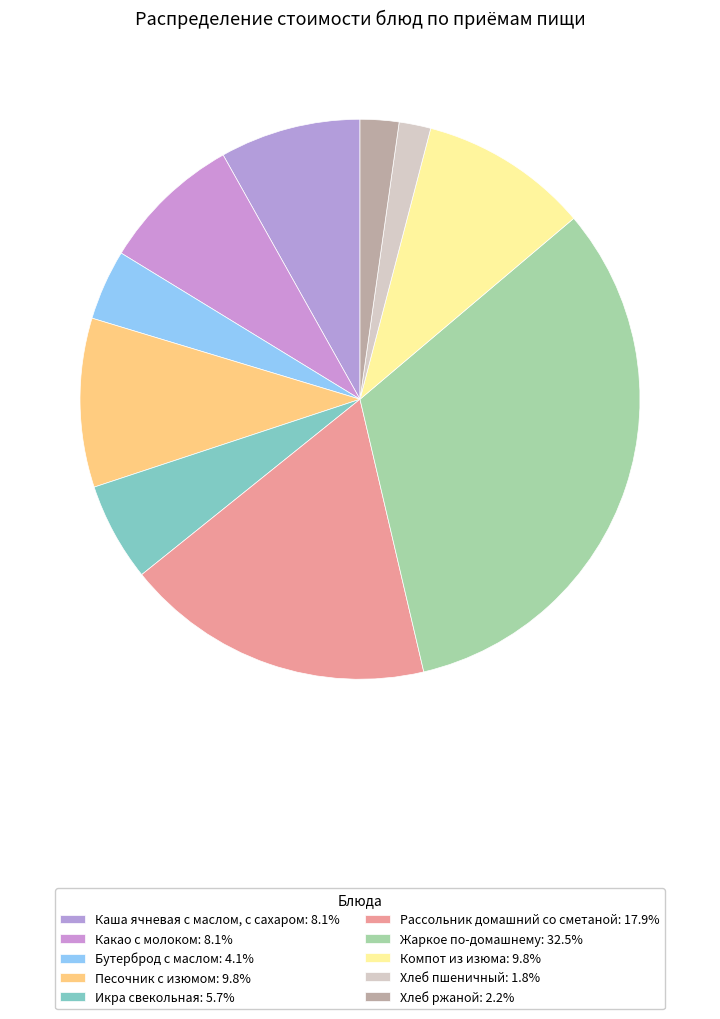

Is it true that Бутерброд с маслом is 4% of the pie?

True